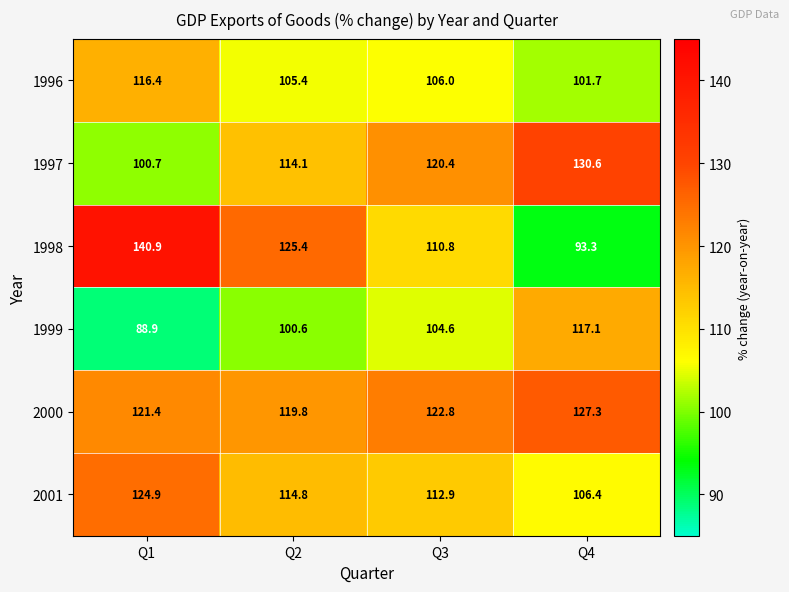

Rank the series at Q3 from highest to lowest value.

2000, 1997, 2001, 1998, 1996, 1999